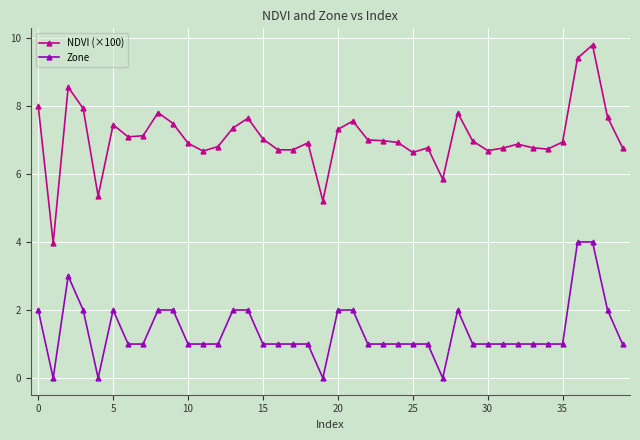

Rank the series by their average value, from lowest to highest.

Zone, NDVI (×100)